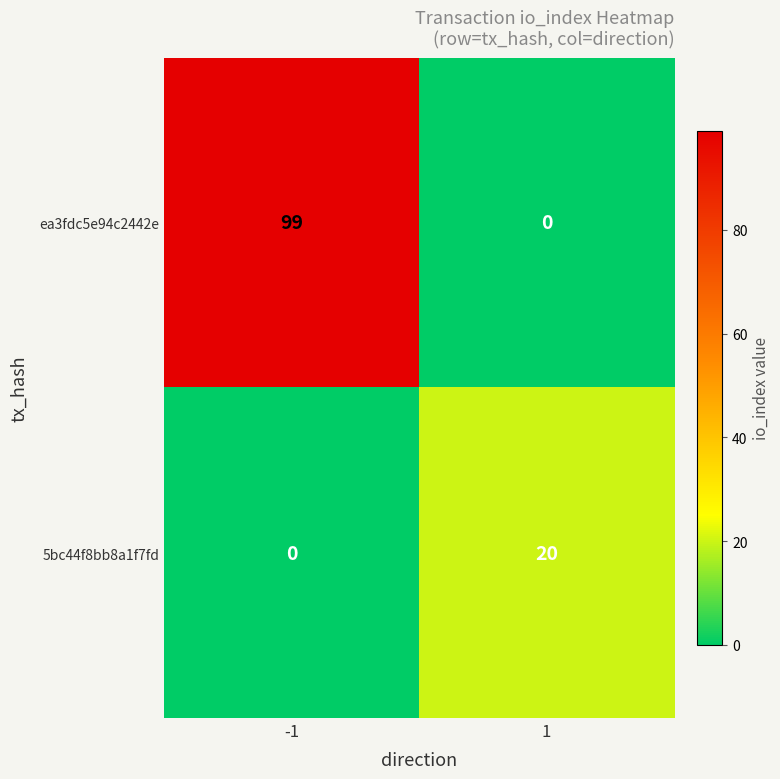

Which series changed the most between -1 and 1?

ea3fdc5e94c2442e